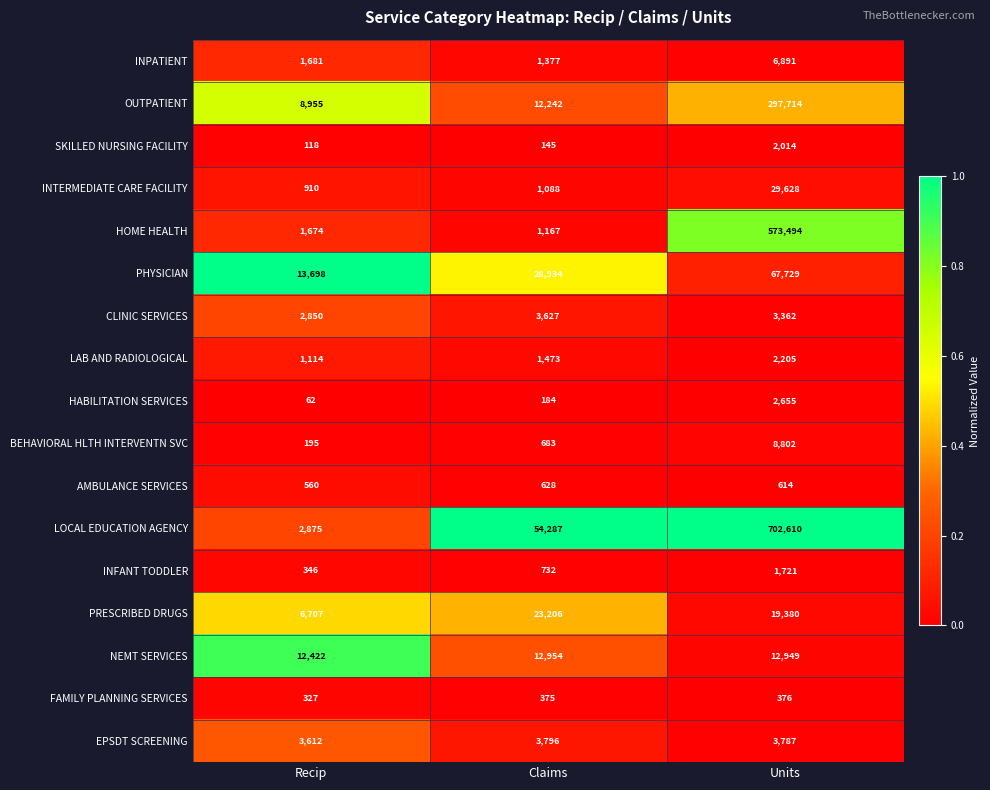

What is the total value across all series at Recip?

58106